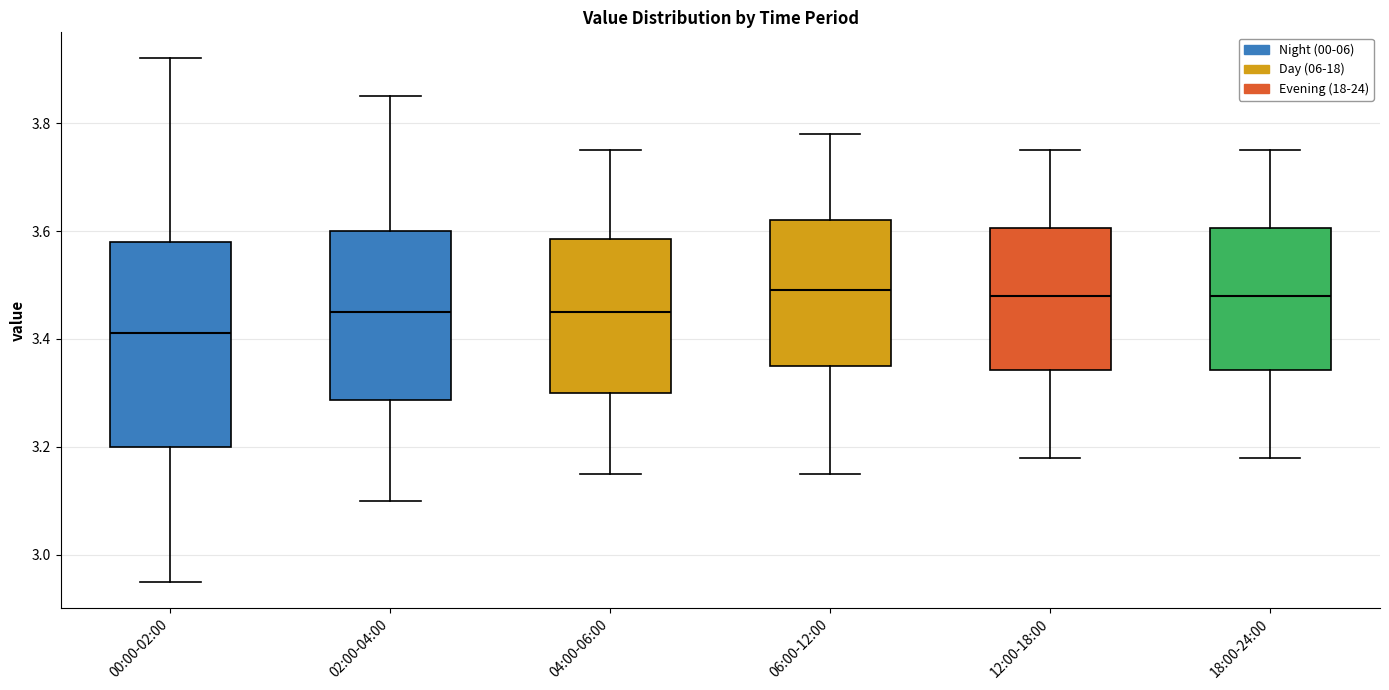

Reading left to right, read every box against the y-axis: the position of its median line, the range the box covers, and the ends of its whiskers. The values are not printed on the chart, so give them approximately, as read against the axis.

00:00-02:00: median 3.42, box 3.20 to 3.58, whiskers 2.96 to 3.92
02:00-04:00: median 3.46, box 3.28 to 3.60, whiskers 3.10 to 3.86
04:00-06:00: median 3.46, box 3.30 to 3.58, whiskers 3.16 to 3.76
06:00-12:00: median 3.50, box 3.36 to 3.62, whiskers 3.16 to 3.78
12:00-18:00: median 3.48, box 3.34 to 3.60, whiskers 3.18 to 3.76
18:00-24:00: median 3.48, box 3.34 to 3.60, whiskers 3.18 to 3.76